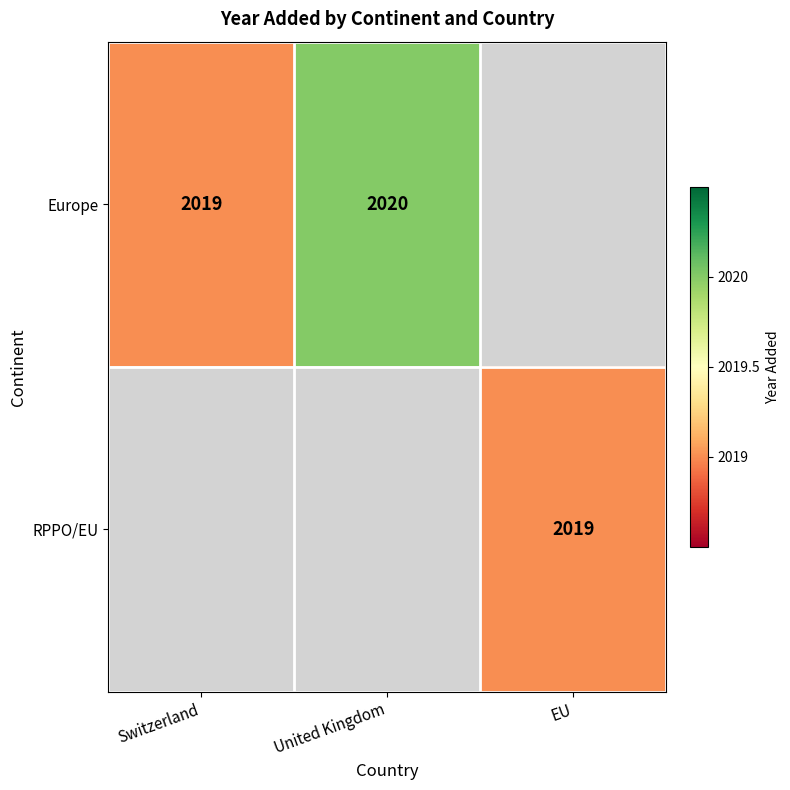

At how many categories does at least one series exceed 2019?

1